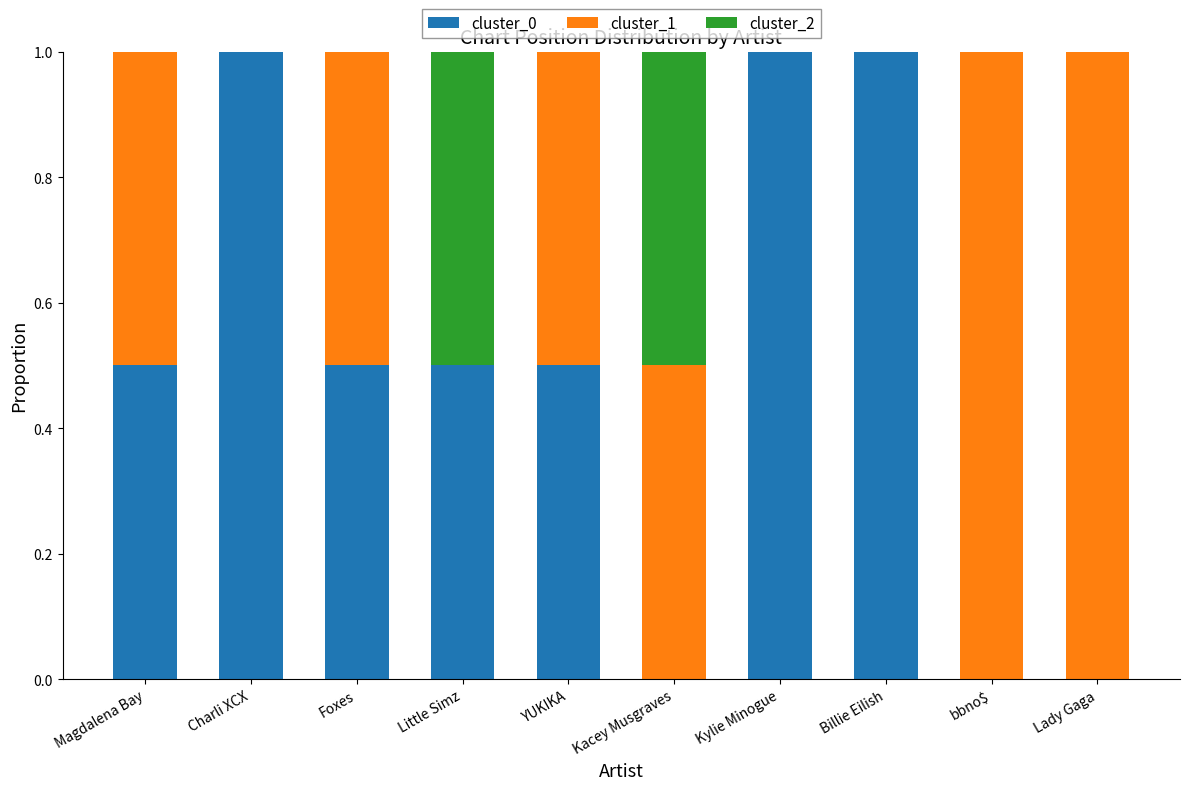

What is the sum of all cluster_0 values?

5.0